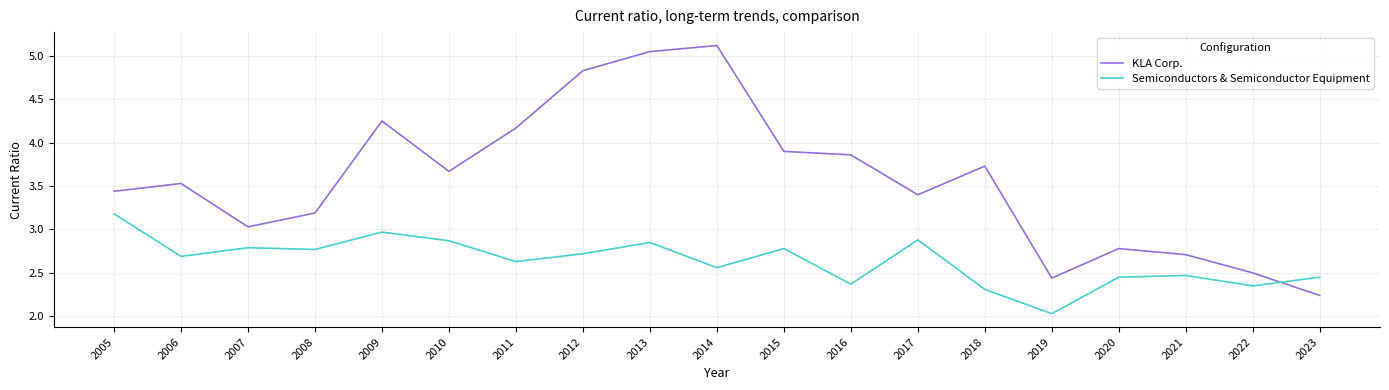

At which category is the sum across all series the highest?

2013